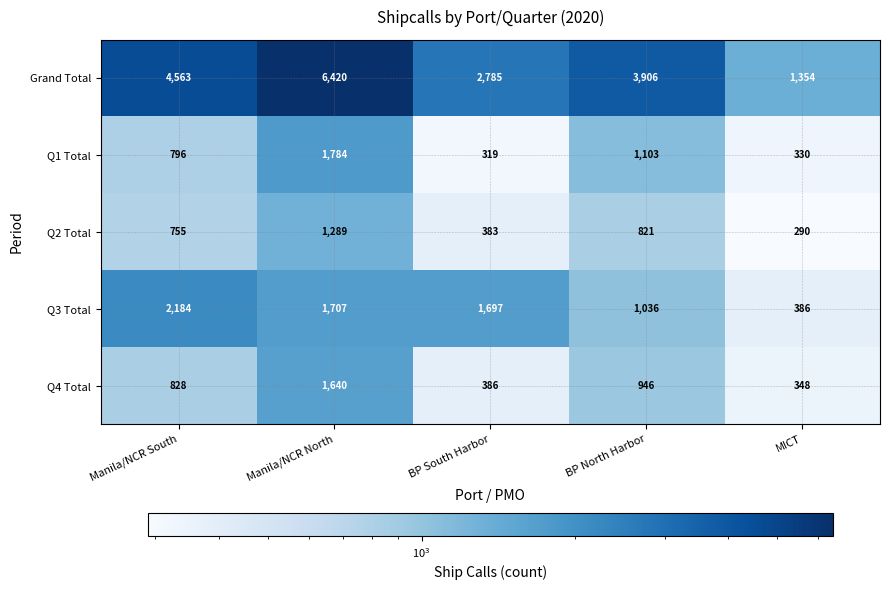

The value of Q1 Total at Manila/NCR South is 796. True or false?

True